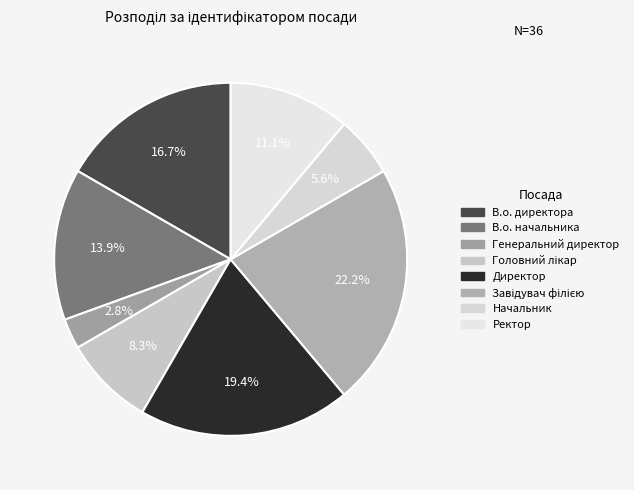

What is the total percentage of Начальник and Завідувач філією?

27.8%